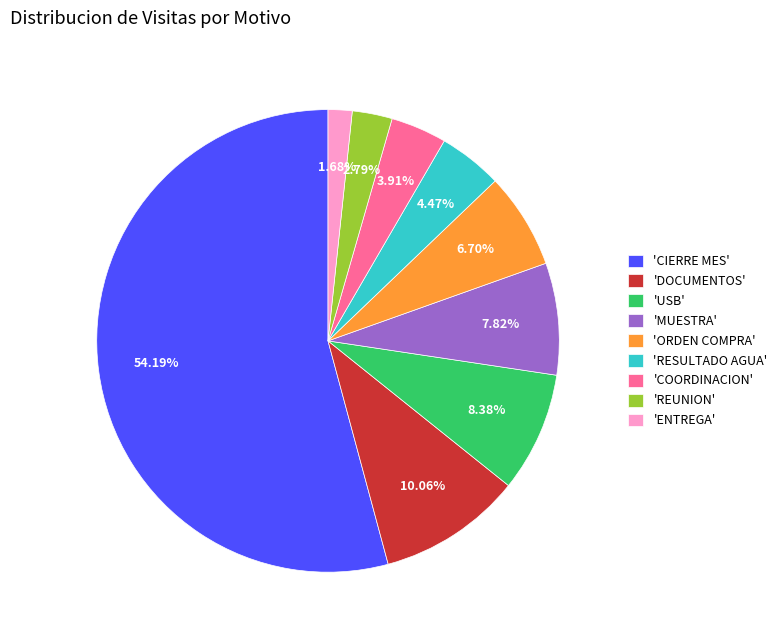

Rank the categories by value from lowest to highest.

'ENTREGA', 'REUNION', 'COORDINACION', 'RESULTADO AGUA', 'ORDEN COMPRA', 'MUESTRA', 'USB', 'DOCUMENTOS', 'CIERRE MES'